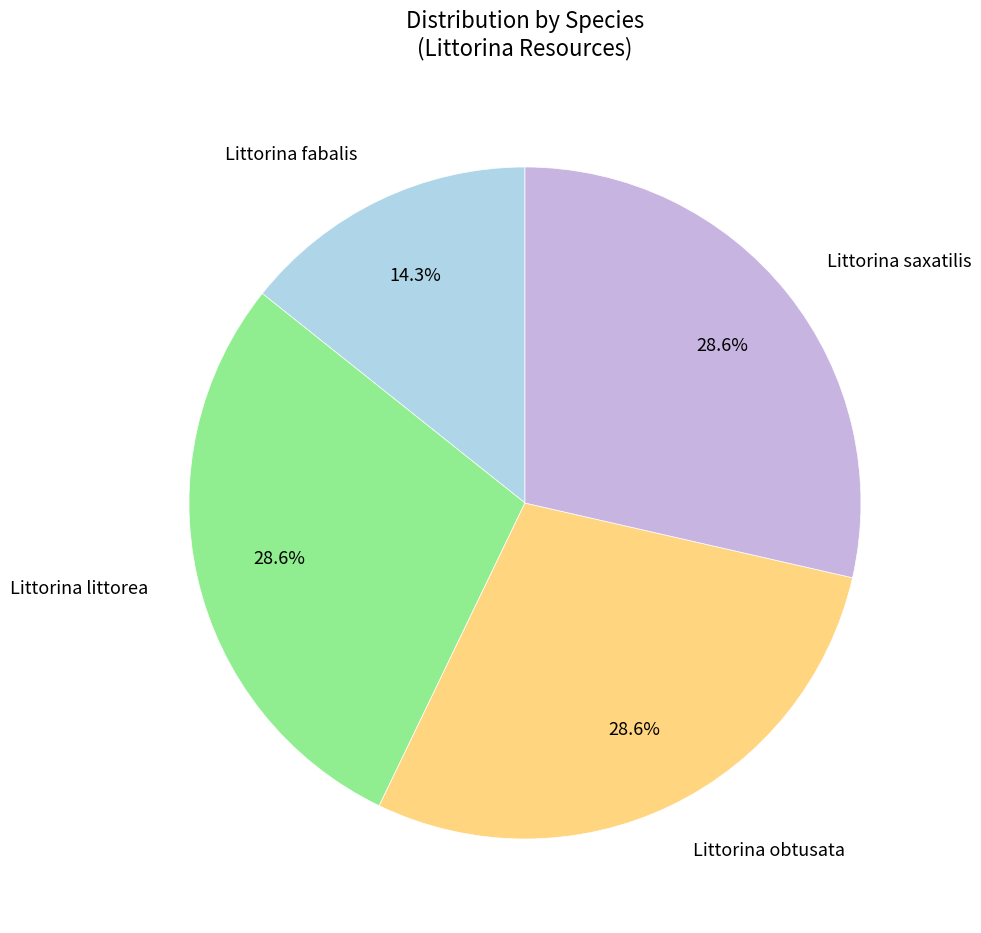

What is the smallest slice in the pie chart?

Littorina fabalis